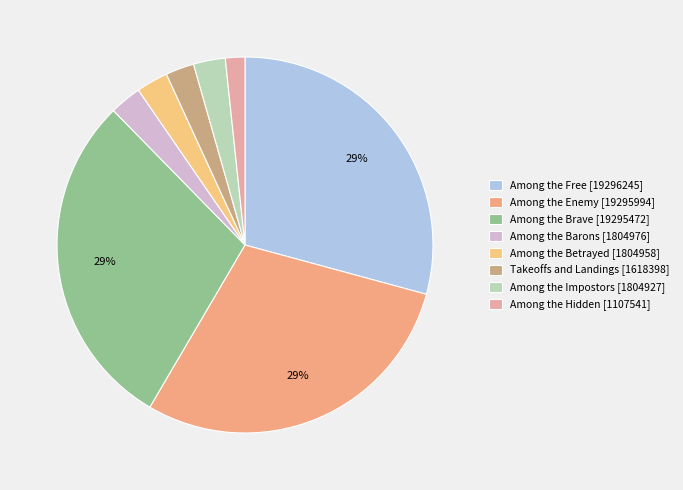

To the nearest percent, what is the average slice percentage?

12%